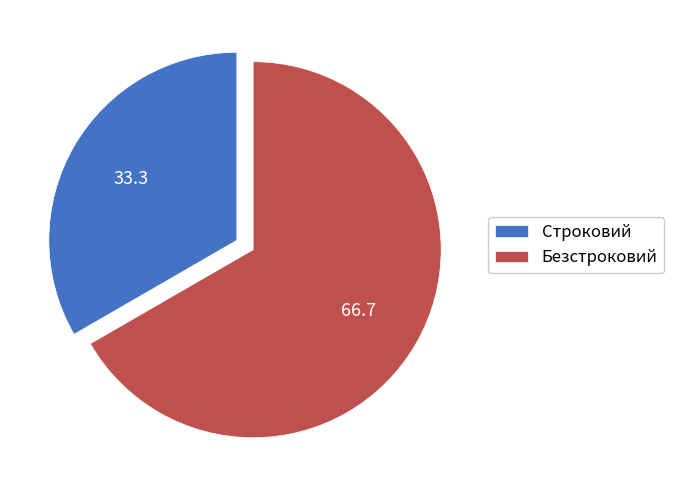

The Строковий slice represents 28% of the pie. True or false?

False